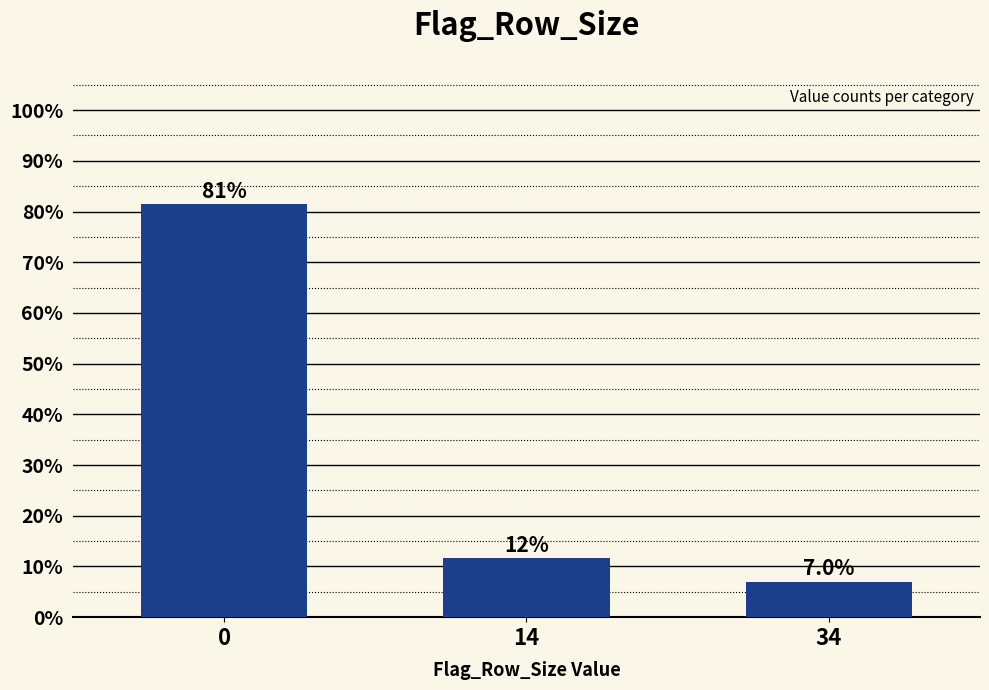

Reading left to right, transcribe all the data shown in this chart.

0=81.4	14=11.6	34=7.0